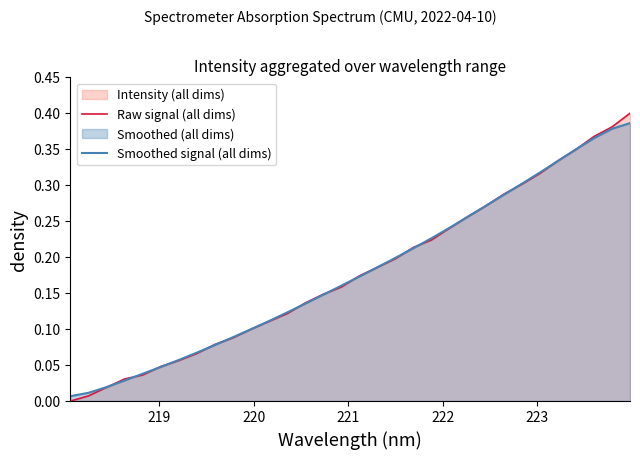

Which series has the largest range (max minus min)?

Raw signal (all dims)